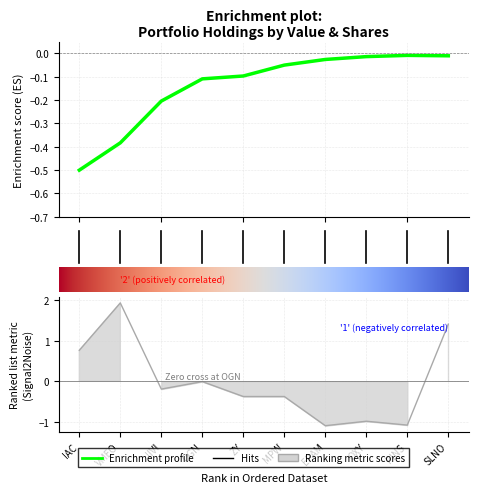

Reading left to right, list all the values displayed in this chart.

IAC=0.8	VMEO=1.9	IIVI=-0.2	OGN=-0.0	ZY=-0.4	MPW=-0.4	EPAM=-1.1	OXY=-1.0	PINS=-1.1	SLNO=1.4